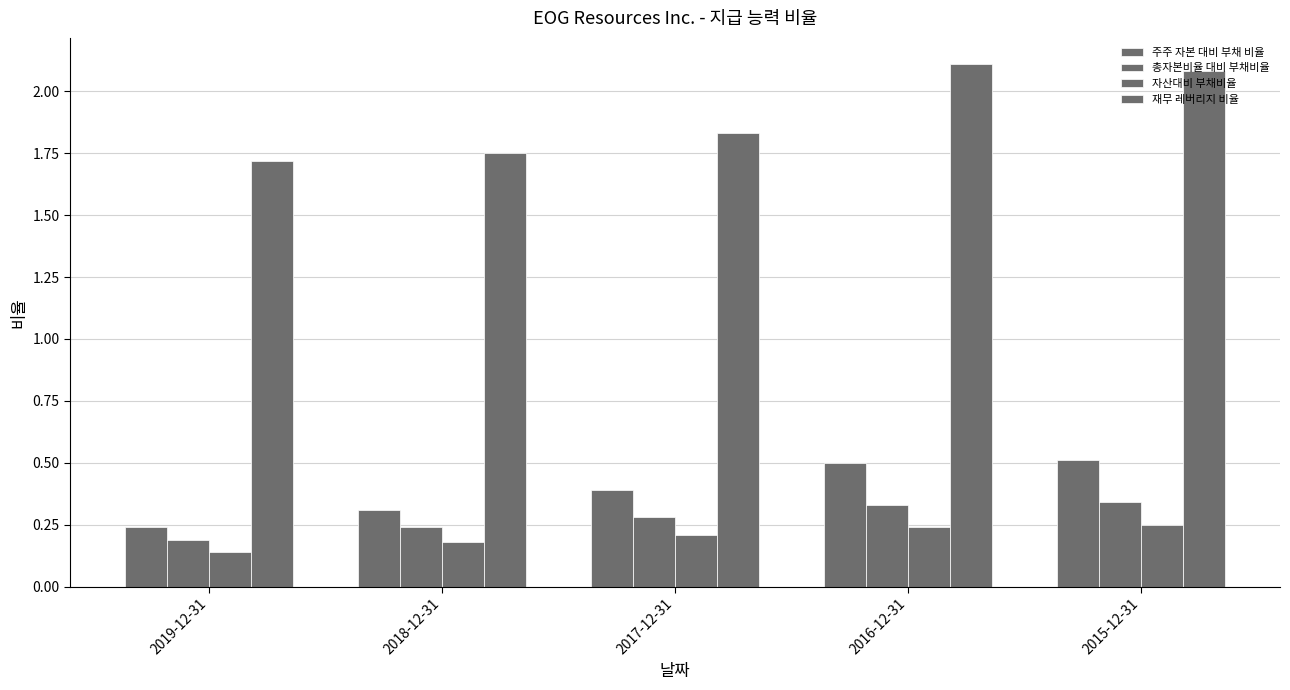

True or false: 총자본비율 대비 부채비율 has a value of 0.3 at 2016-12-31.

True